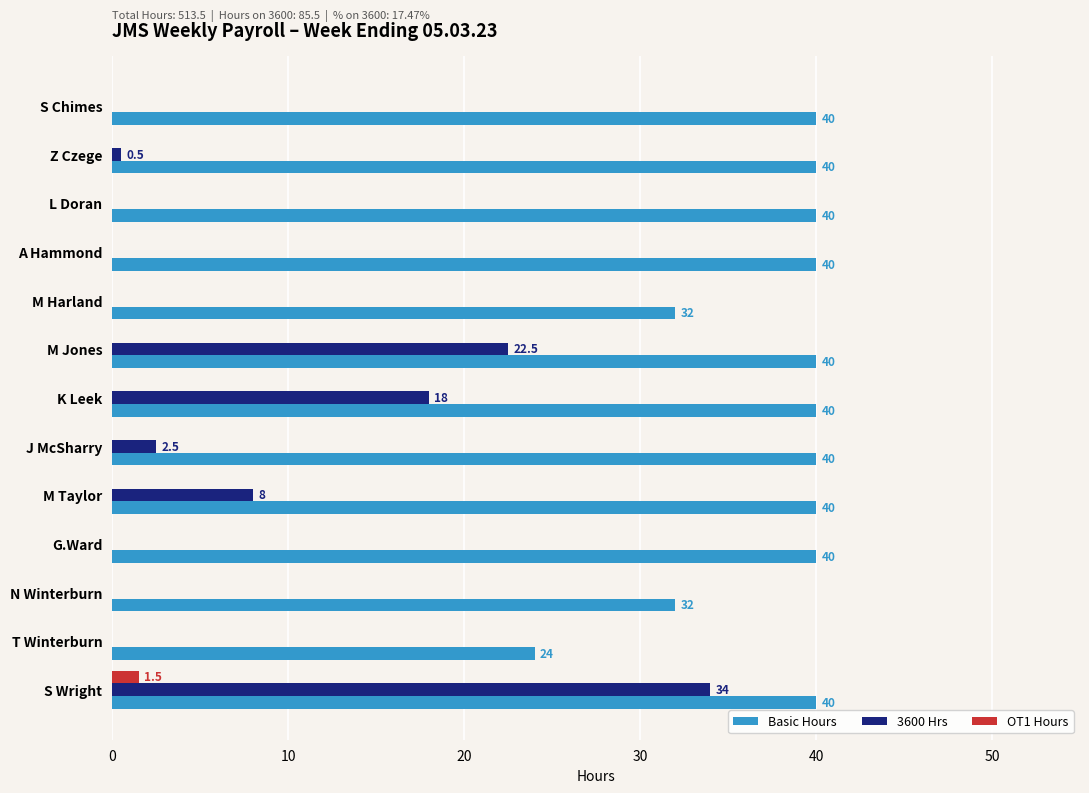

Which series changed the most between Z Czege and N Winterburn?

Basic Hours